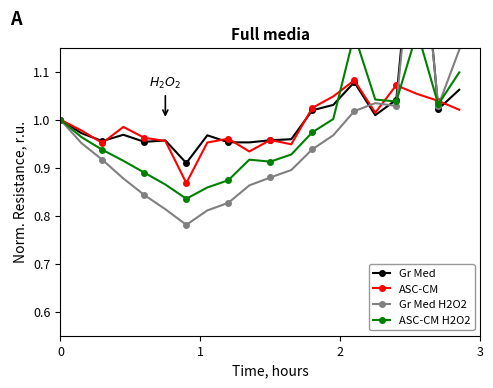

Which series has the widest spread of values?

Gr Med H2O2